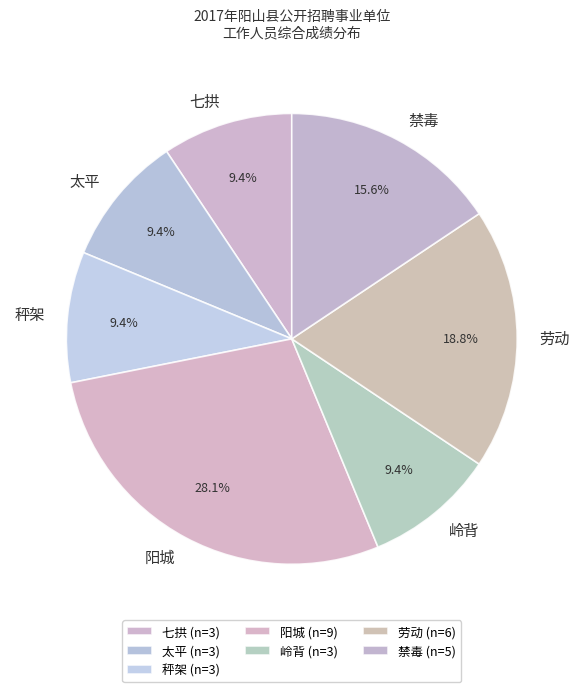

How many segments does this pie chart have?

7